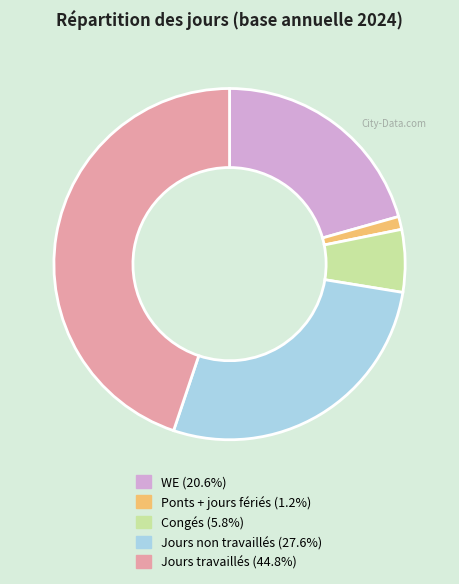

What is the largest slice in the pie chart?

Jours travaillés